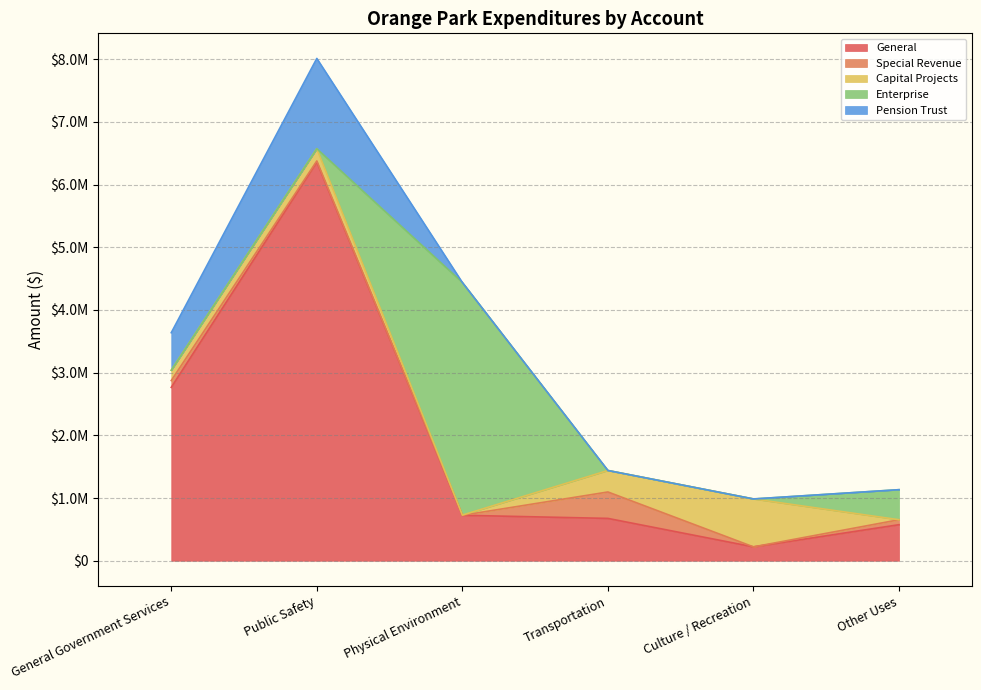

What are all the series names shown in the legend?

General, Special Revenue, Capital Projects, Enterprise, Pension Trust